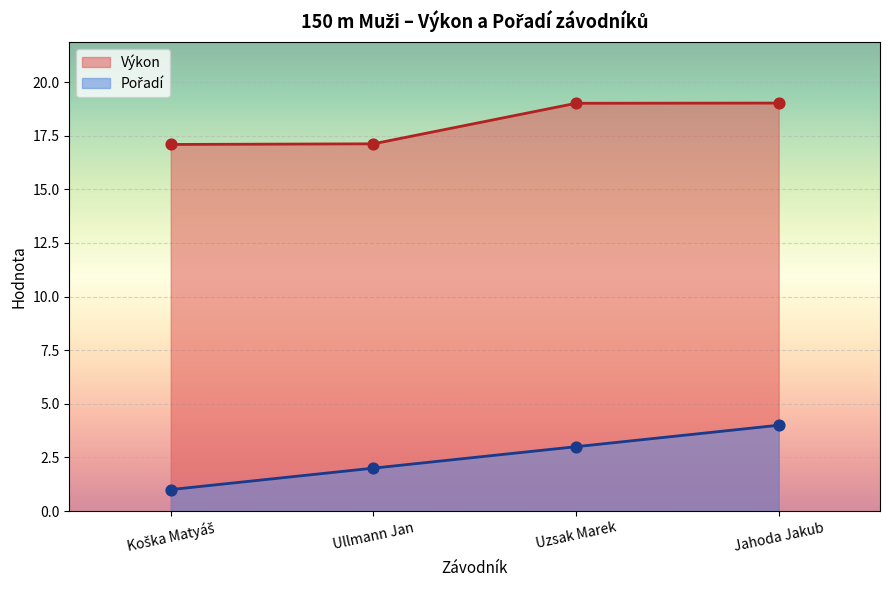

Which series reaches the minimum Y coordinate?

Pořadí